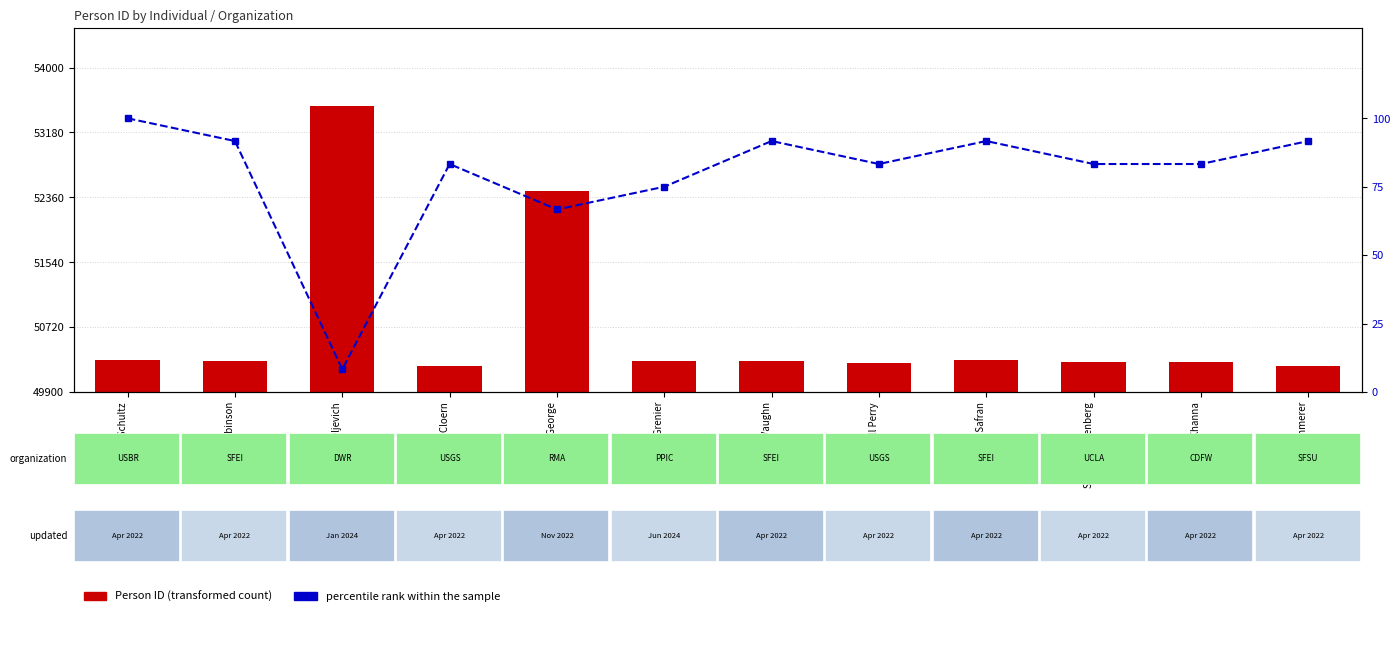

How many data points in Person ID are above 50291?

5